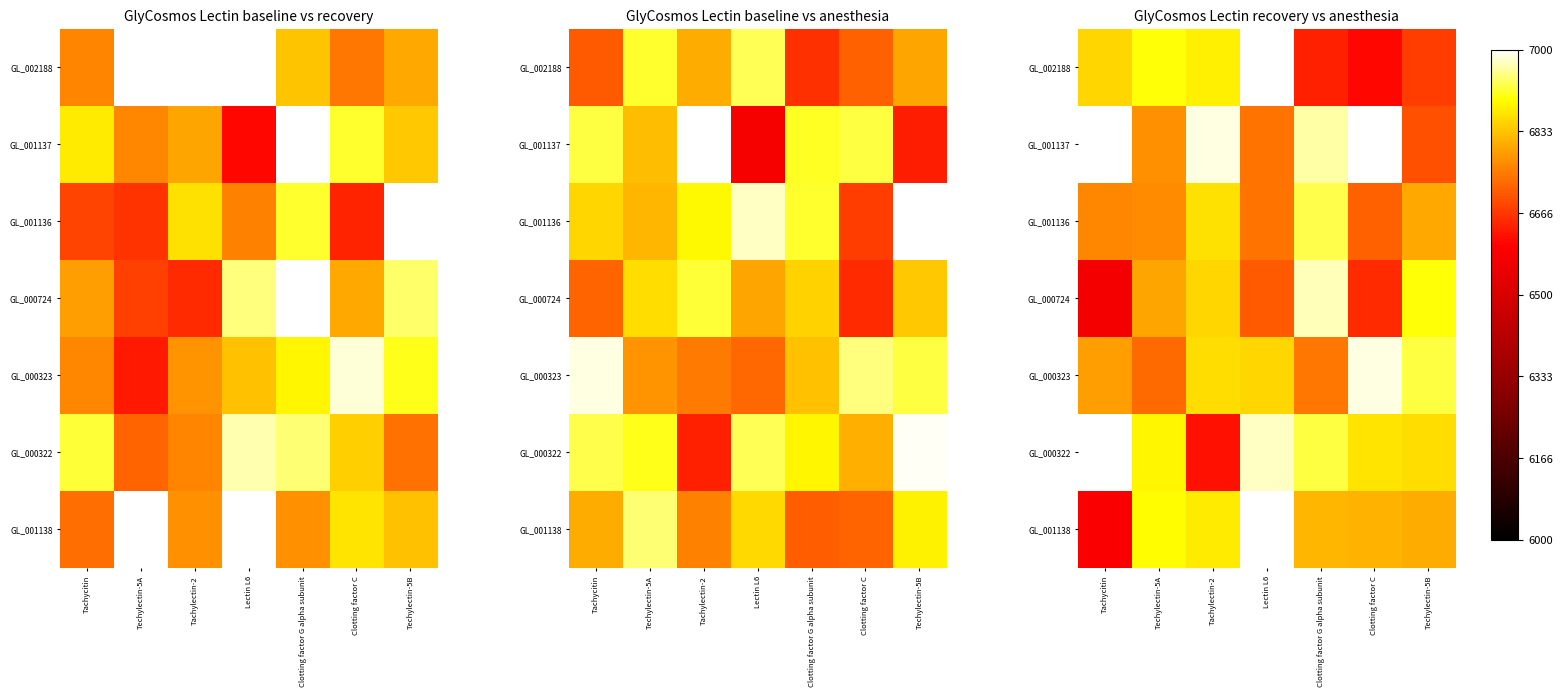

Is it true that GL_000323 equals 10905.3 at Clotting factor C?

False